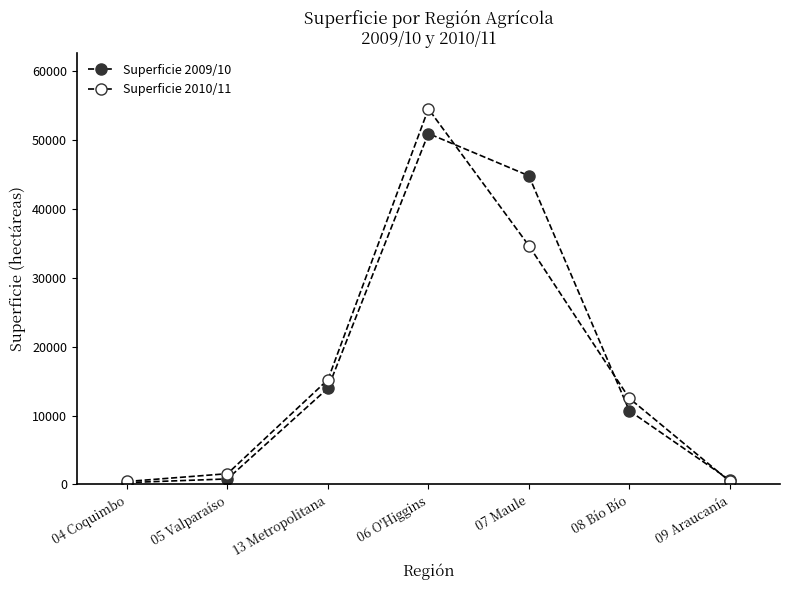

How many data points does each series have?

7